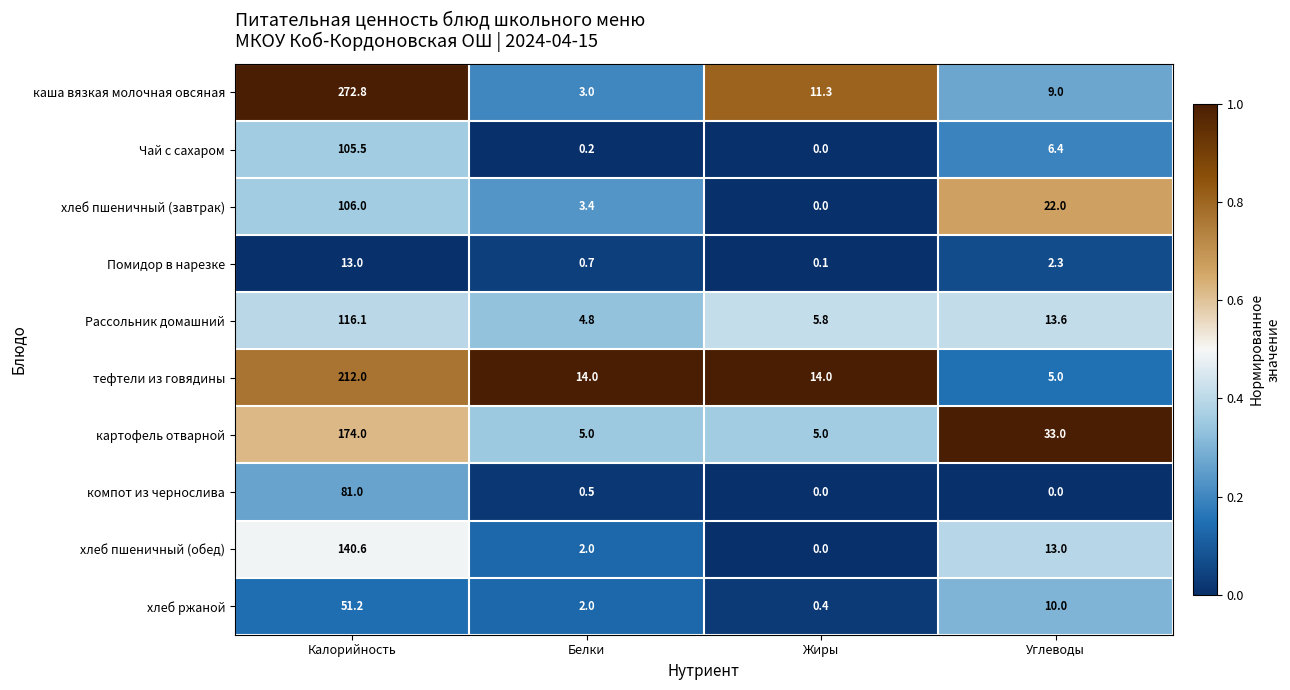

The хлеб пшеничный (обед) series shows 140.6 at Калорийность. True or false?

True